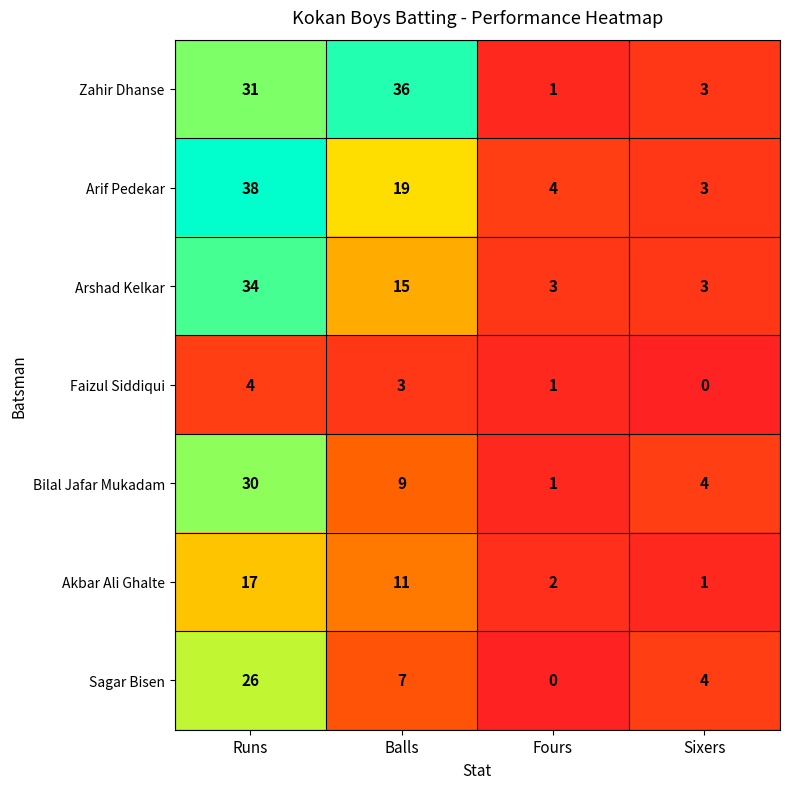

Count the number of categories in the chart.

4